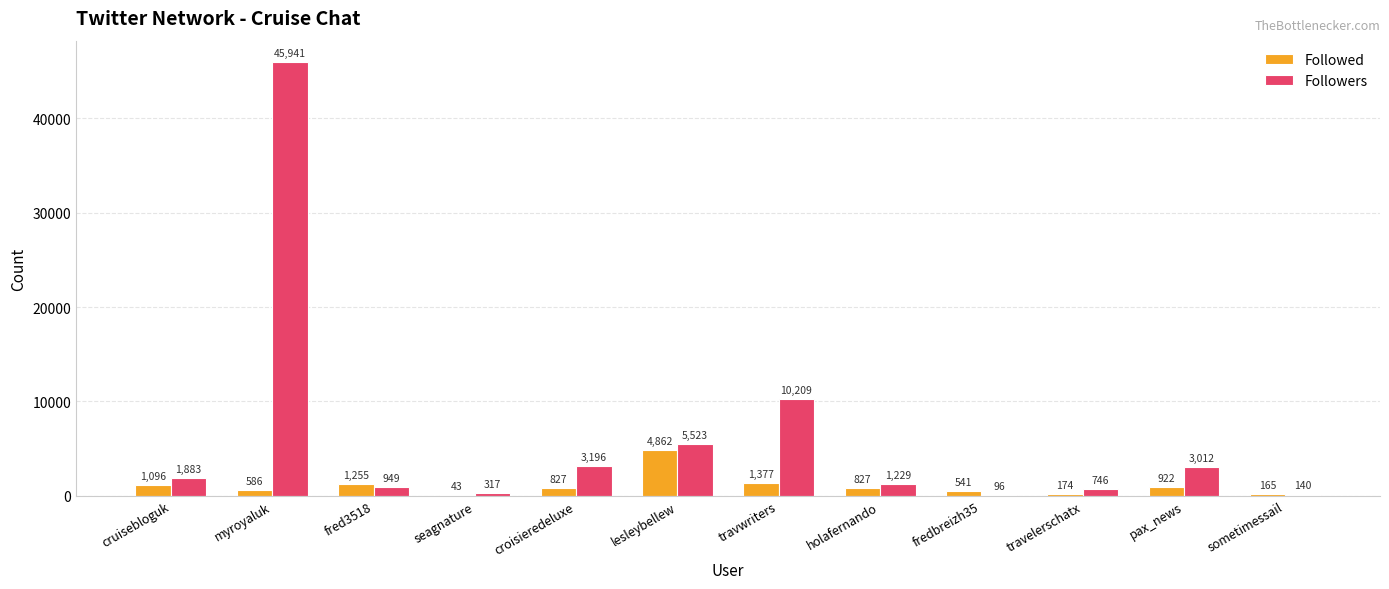

Reading right to left, what are all the values shown in this chart?

Followed: 165	922	174	541	827	1377	4862	827	43	1255	586	1096
Followers: 140	3012	746	96	1229	10209	5523	3196	317	949	45941	1883